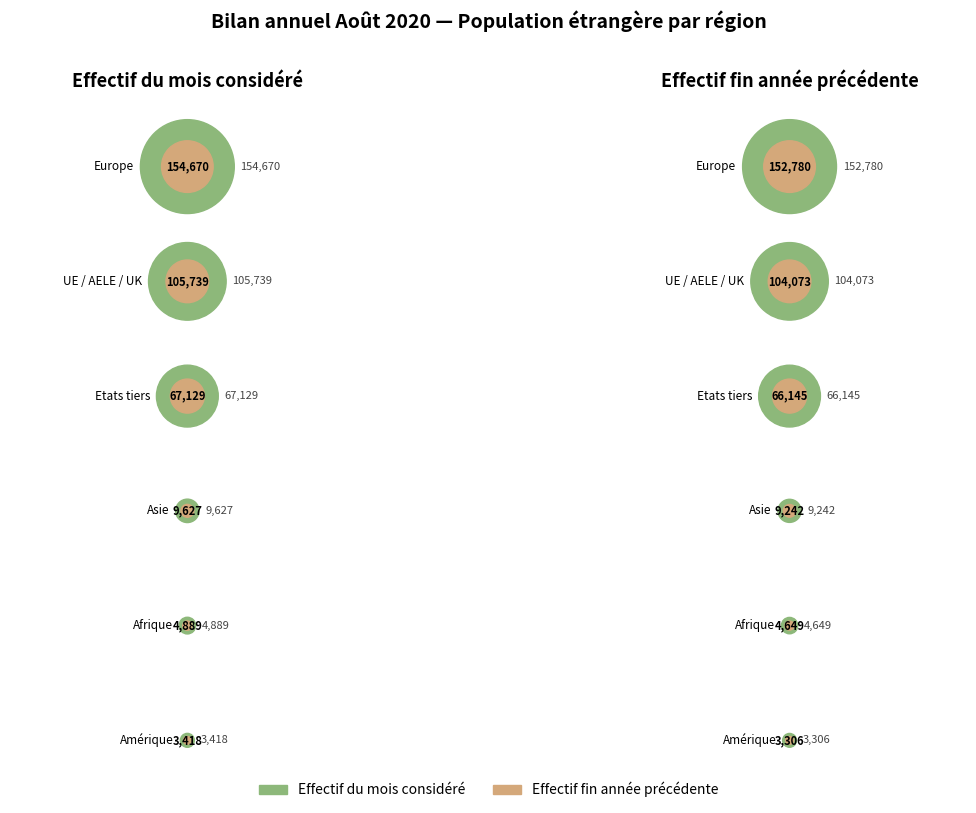

Is Amérique the majority of the pie?

No